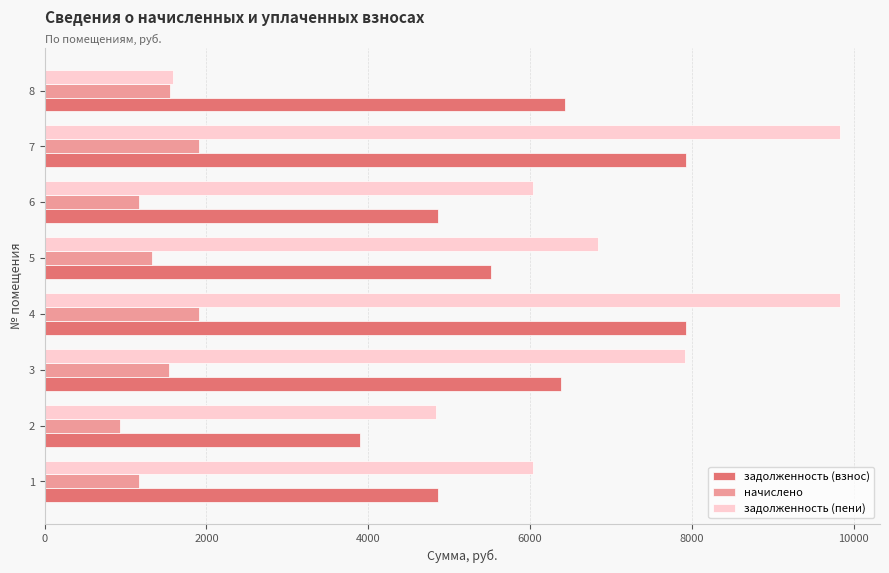

What is the approximate value of задолженность (взнос) at 8?

6430.0